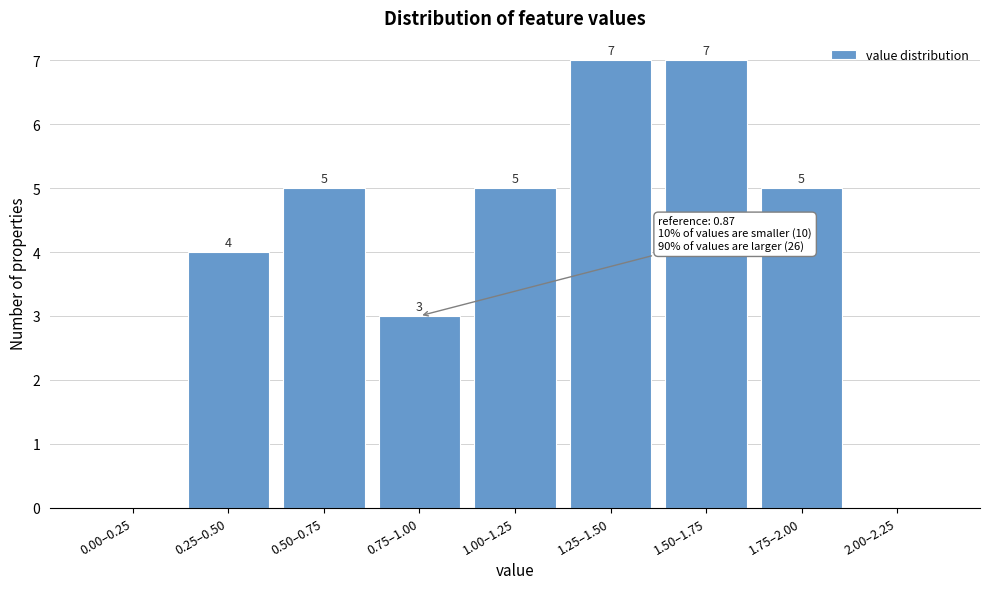

Reading right to left, transcribe all the data shown in this chart.

2.00–2.25=0	1.75–2.00=5	1.50–1.75=7	1.25–1.50=7	1.00–1.25=5	0.75–1.00=3	0.50–0.75=5	0.25–0.50=4	0.00–0.25=0